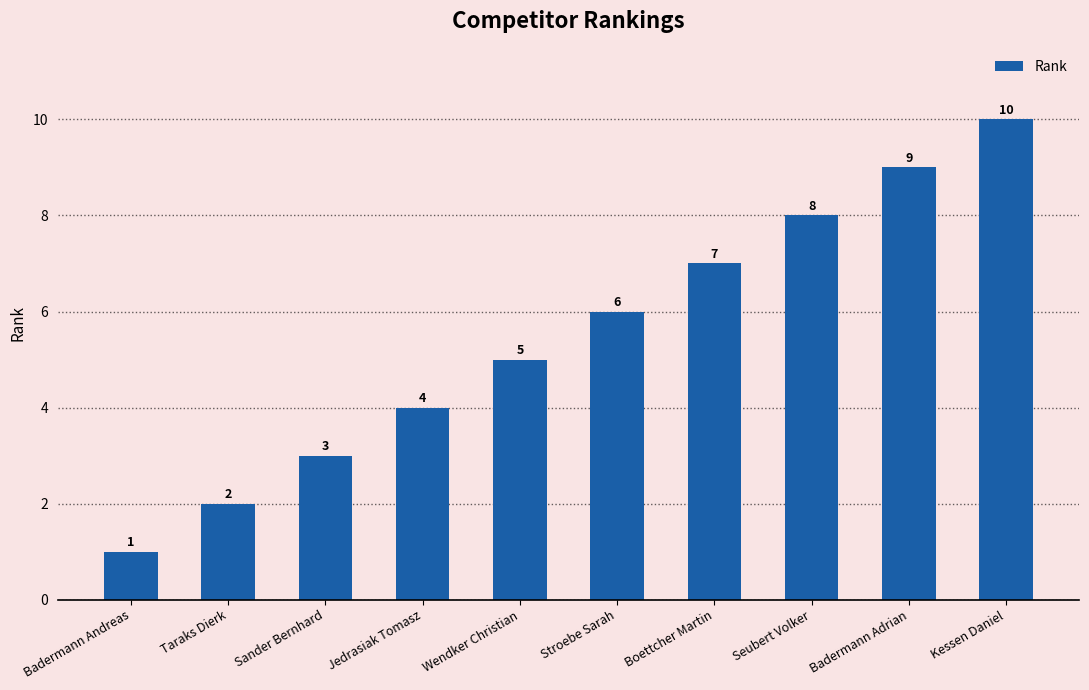

Are the bars grouped side by side (vs. stacked)?

No